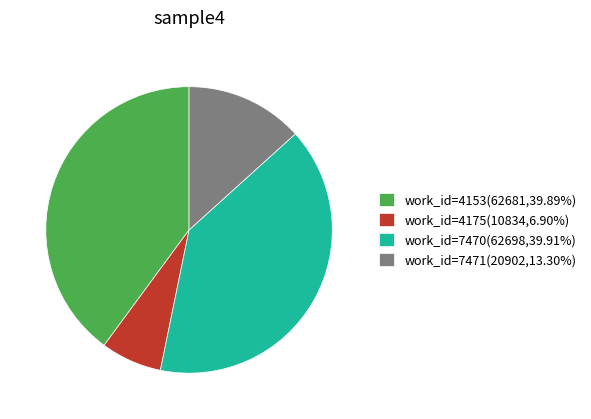

Is work_id=7470(62698,39.91%) the majority of the pie?

No